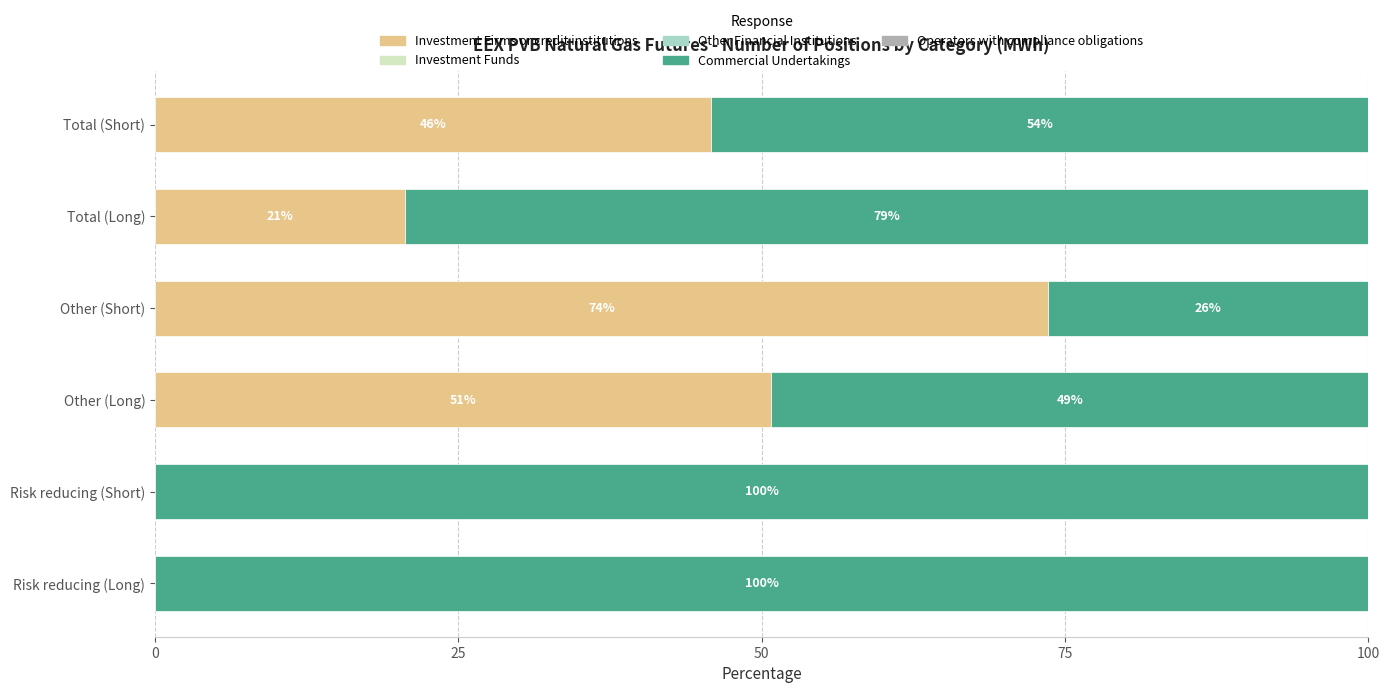

What is the total value across all series at Total (Long)?

100.0